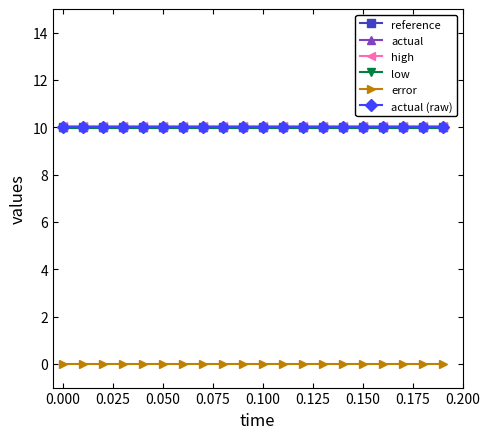

Is this an area chart (filled region under the line)?

No